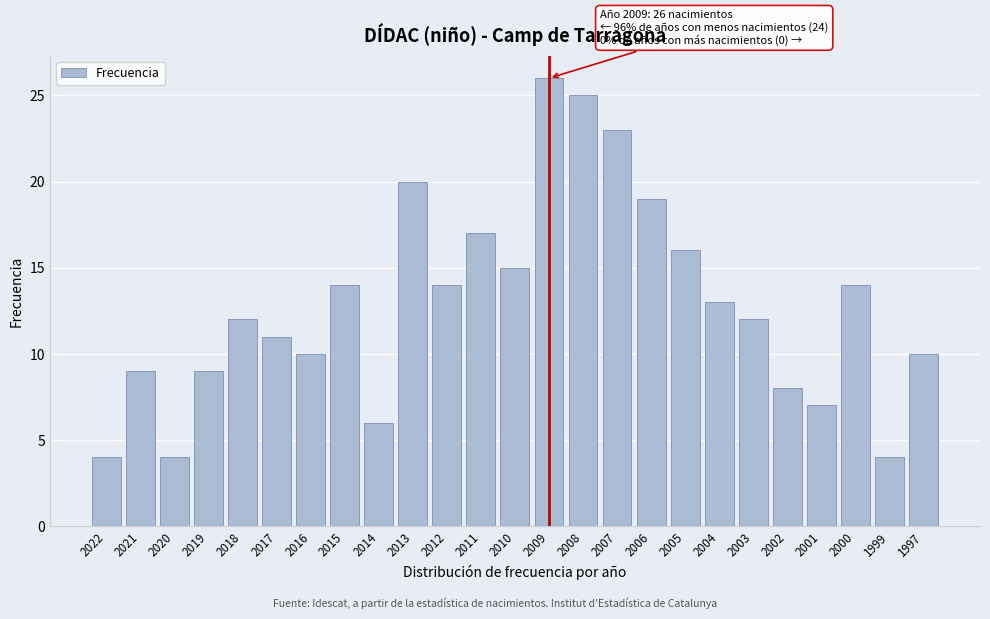

Reading right to left, list all the values displayed in this chart.

10	4	14	7	8	12	13	16	19	23	25	26	15	17	14	20	6	14	10	11	12	9	4	9	4